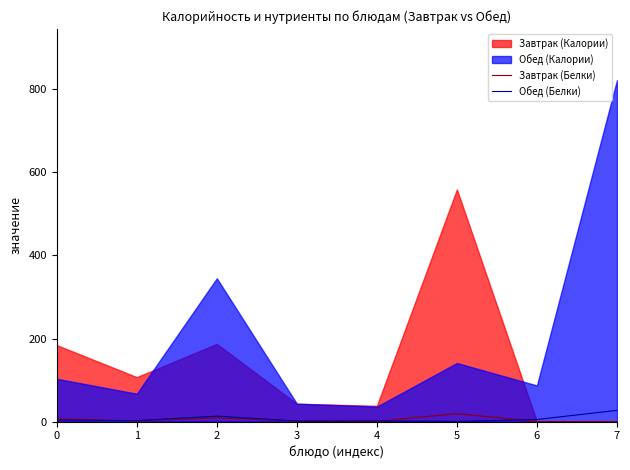

What is the difference between the second highest and minimum values in the Завтрак (Белки) series?

9.2